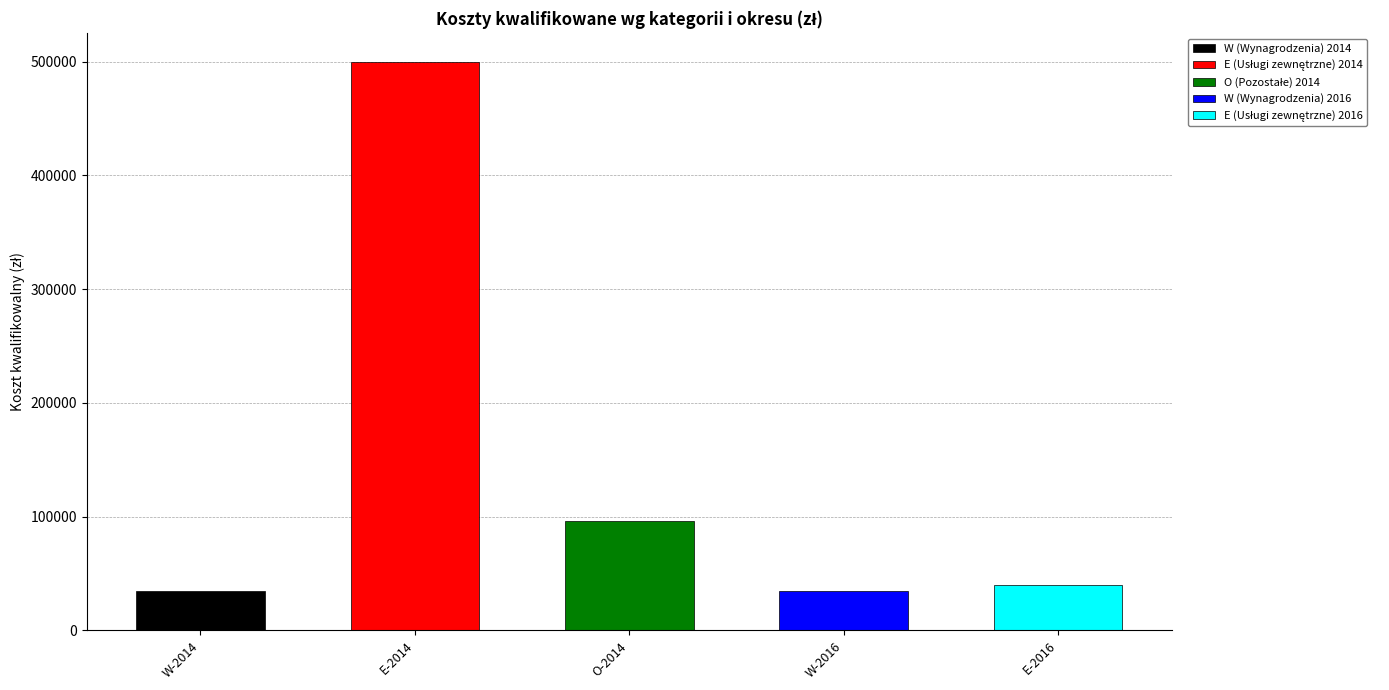

What is the sum of all W - Wynagrodzenia values?

70000